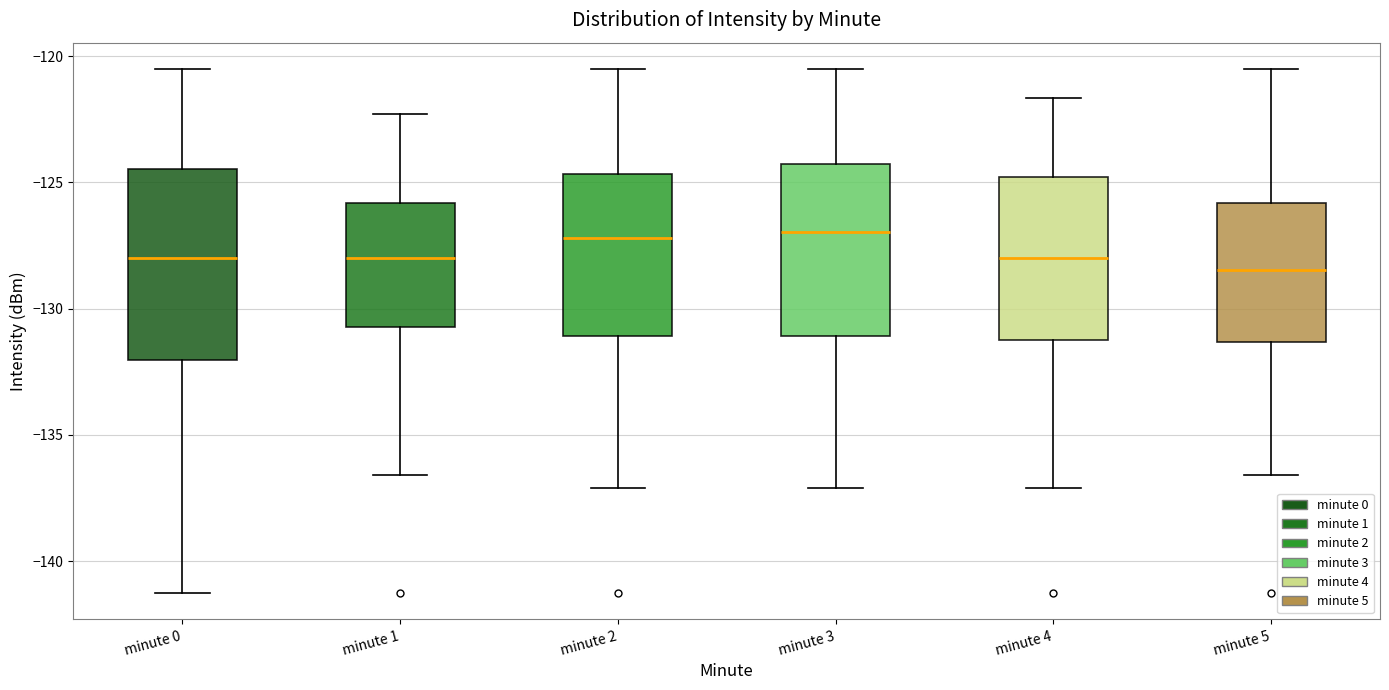

Reading left to right, read every box against the y-axis: the position of its median line, the range the box covers, and the ends of its whiskers. The values are not printed on the chart, so give them approximately, as read against the axis.

minute 0: median -128.0, box -132.0 to -124.5, whiskers -141.5 to -120.5
minute 1: median -128.0, box -130.5 to -126.0, whiskers -136.5 to -122.5
minute 2: median -127.0, box -131.0 to -124.5, whiskers -137.0 to -120.5
minute 3: median -127.0, box -131.0 to -124.5, whiskers -137.0 to -120.5
minute 4: median -128.0, box -131.0 to -125.0, whiskers -137.0 to -121.5
minute 5: median -128.5, box -131.5 to -126.0, whiskers -136.5 to -120.5